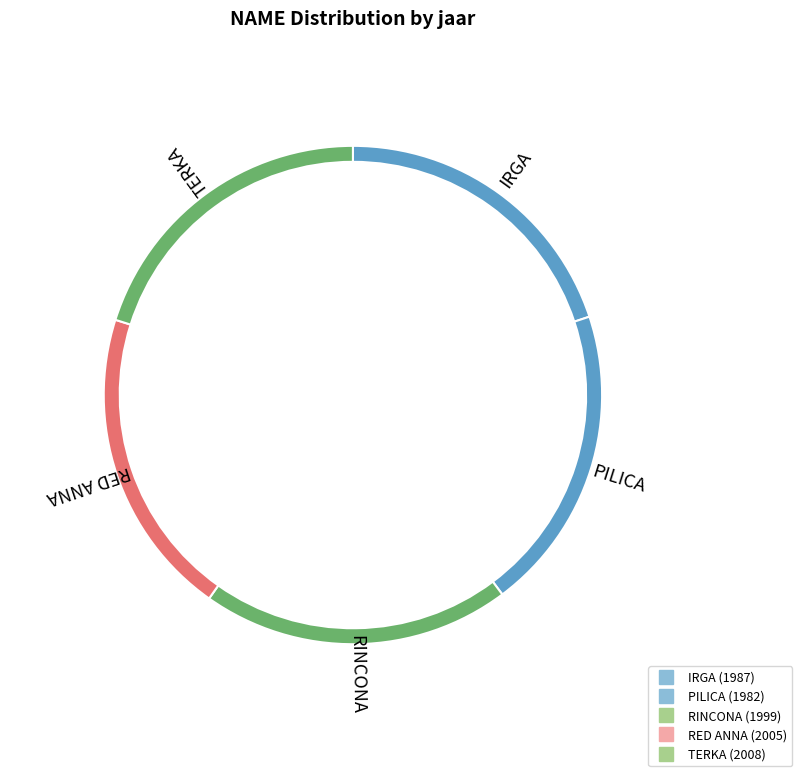

Is it true that RED ANNA is 20% of the pie?

True